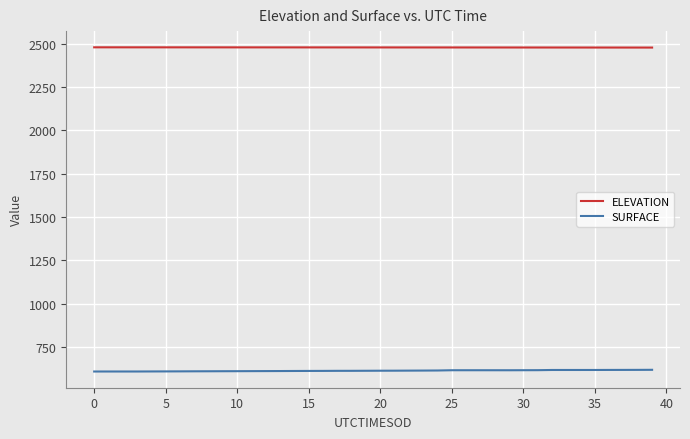

How many lines are shown in the chart?

2